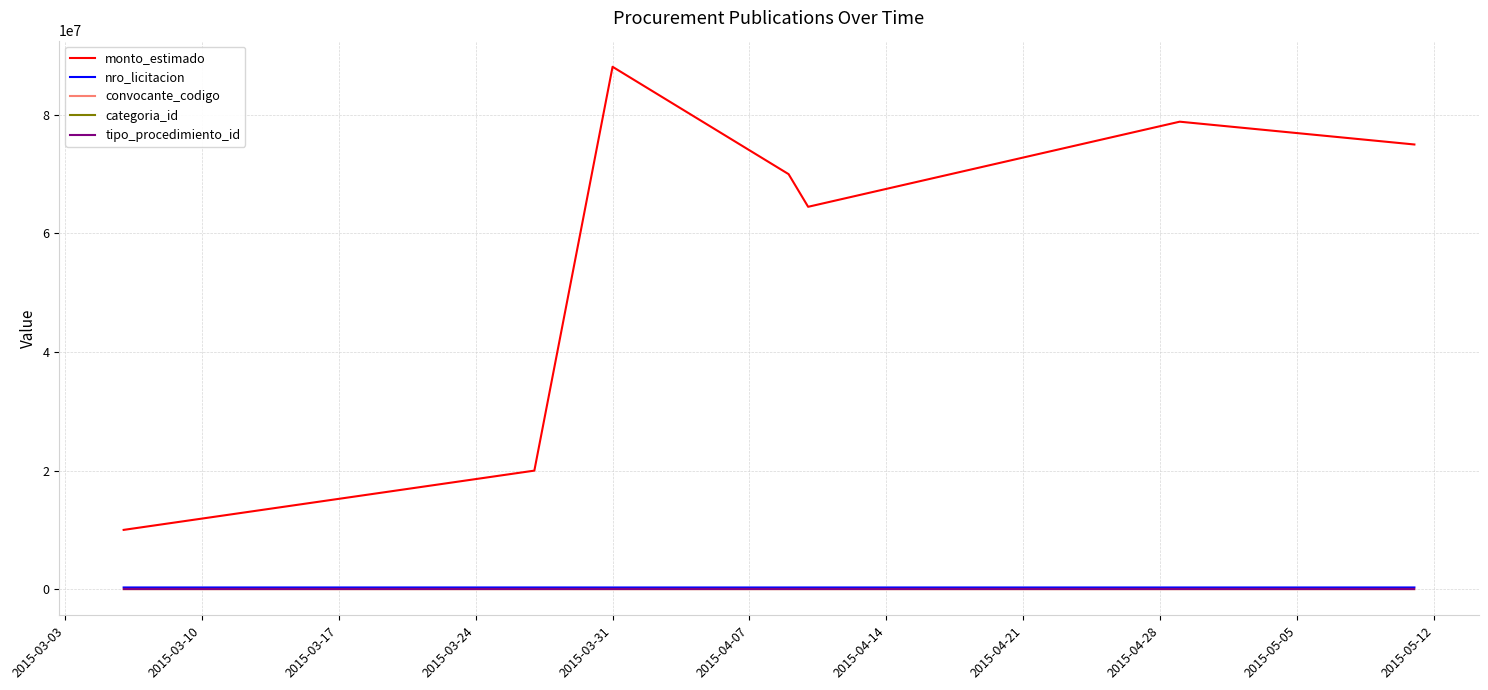

True or false: monto_estimado and convocante_codigo intersect in this chart.

False